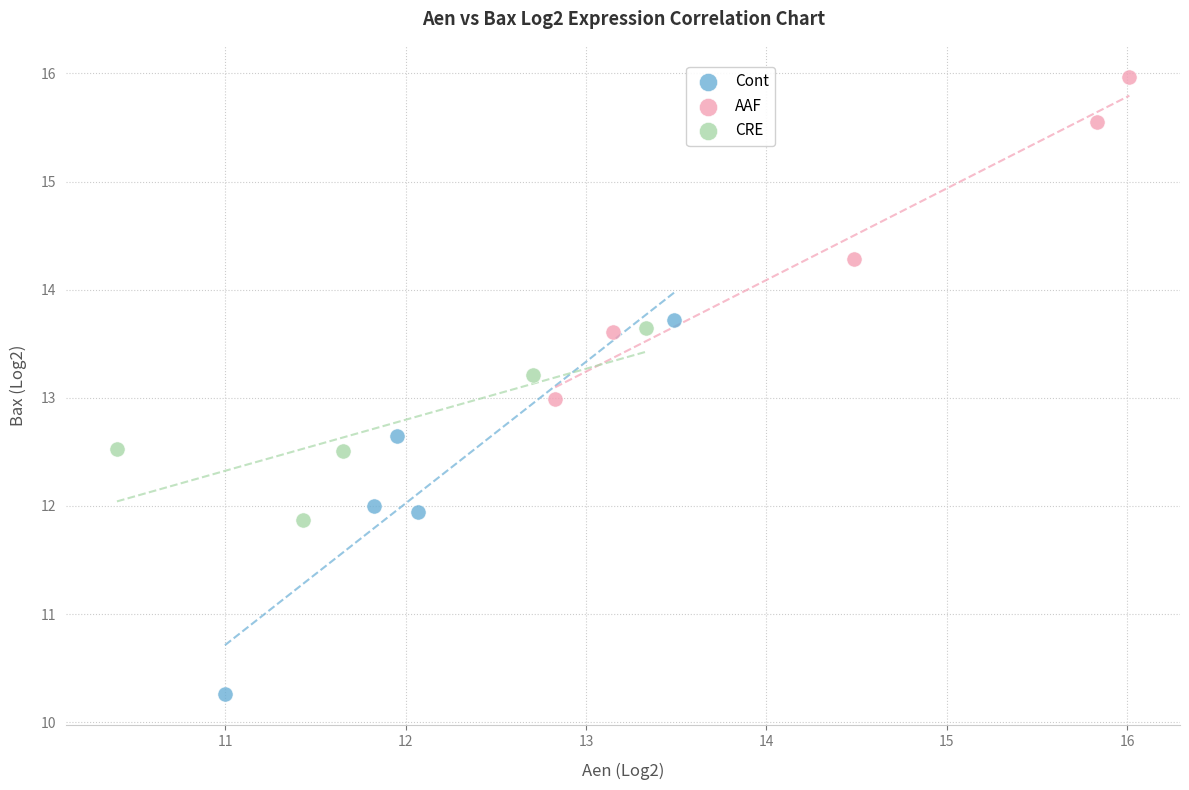

Which series contains the highest Y value?

AAF